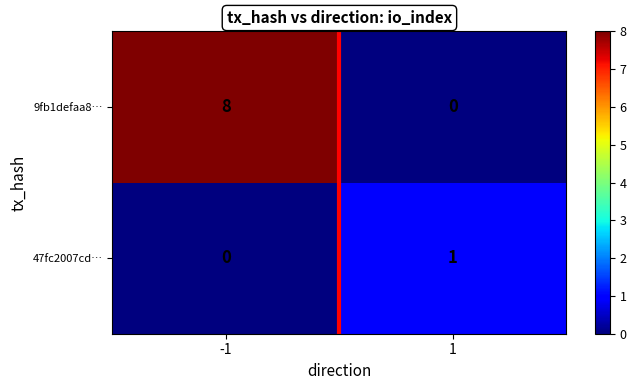

Rank the series at -1 from highest to lowest value.

9fb1defaa8…, 47fc2007cd…